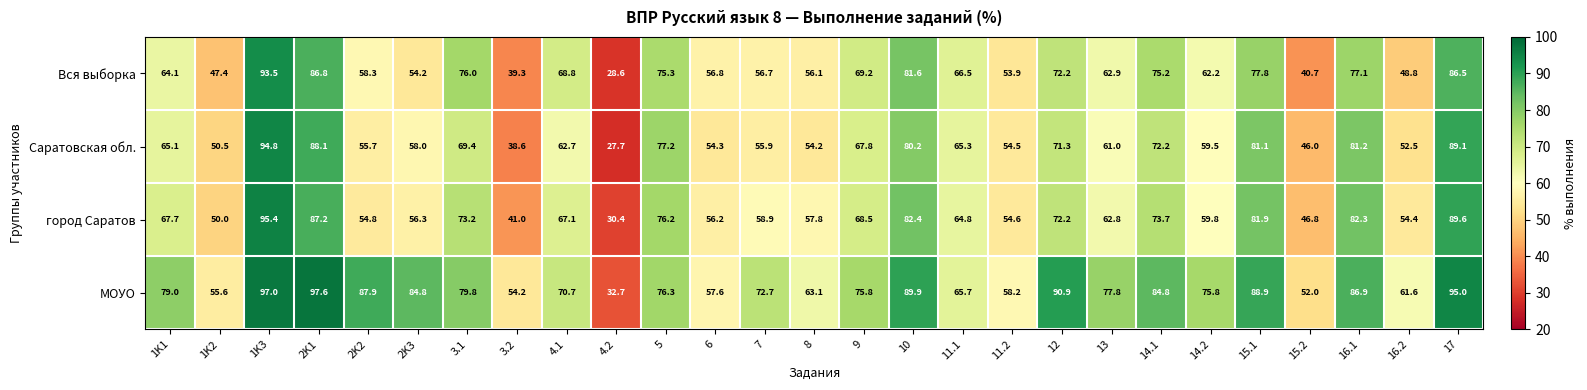

The Вся выборка series shows 133.3 at 15.1. True or false?

False